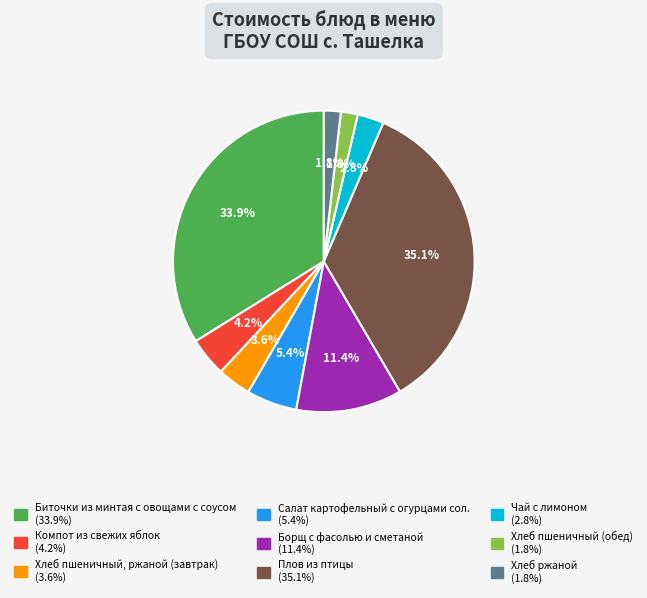

The Биточки из минтая с овощами с соусом slice represents 34% of the pie. True or false?

True